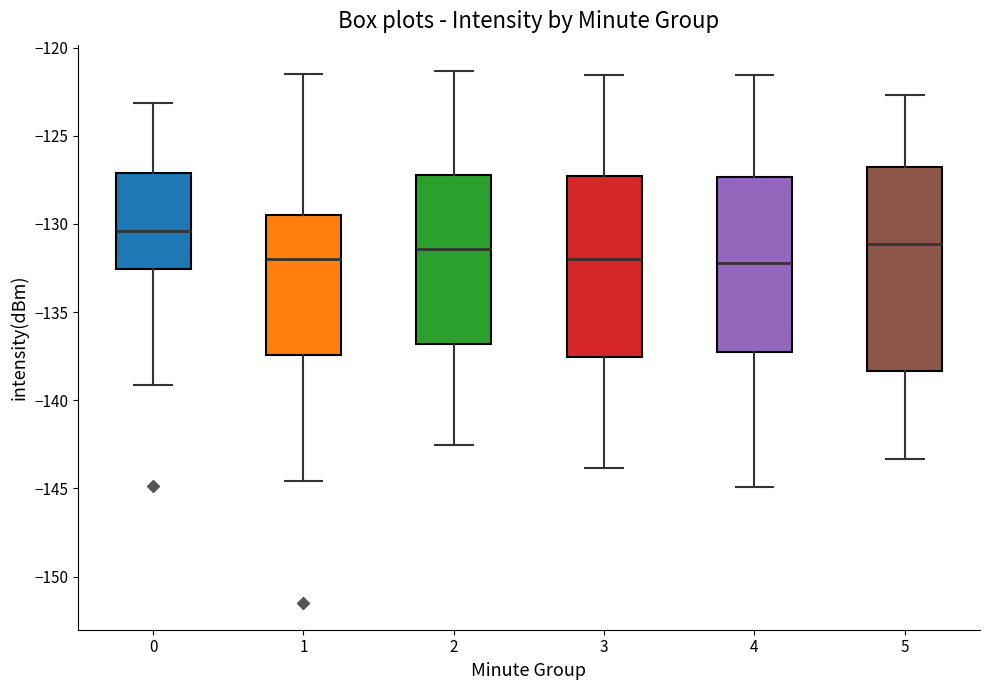

Reading left to right, read every box against the y-axis: the position of its median line, the range the box covers, and the ends of its whiskers. The values are not printed on the chart, so give them approximately, as read against the axis.

0: median -130.5, box -132.5 to -127.0, whiskers -139.0 to -123.0
1: median -132.0, box -137.5 to -129.5, whiskers -144.5 to -121.5
2: median -131.5, box -137.0 to -127.0, whiskers -142.5 to -121.5
3: median -132.0, box -137.5 to -127.5, whiskers -144.0 to -121.5
4: median -132.0, box -137.0 to -127.5, whiskers -145.0 to -121.5
5: median -131.0, box -138.5 to -127.0, whiskers -143.5 to -122.5